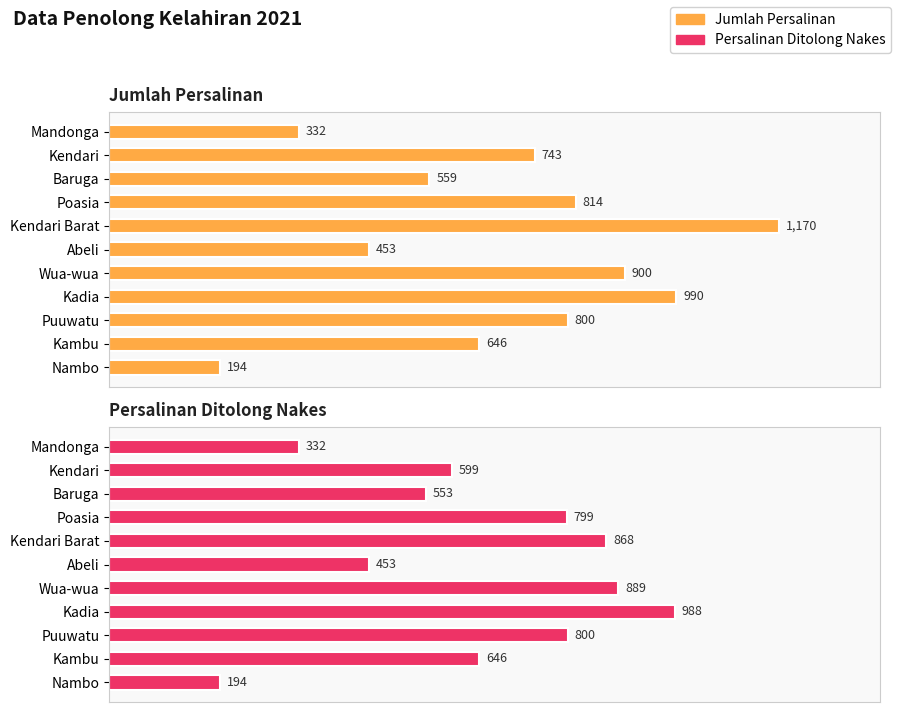

What are all the series names shown in the legend?

Jumlah Persalinan, Persalinan Ditolong Nakes